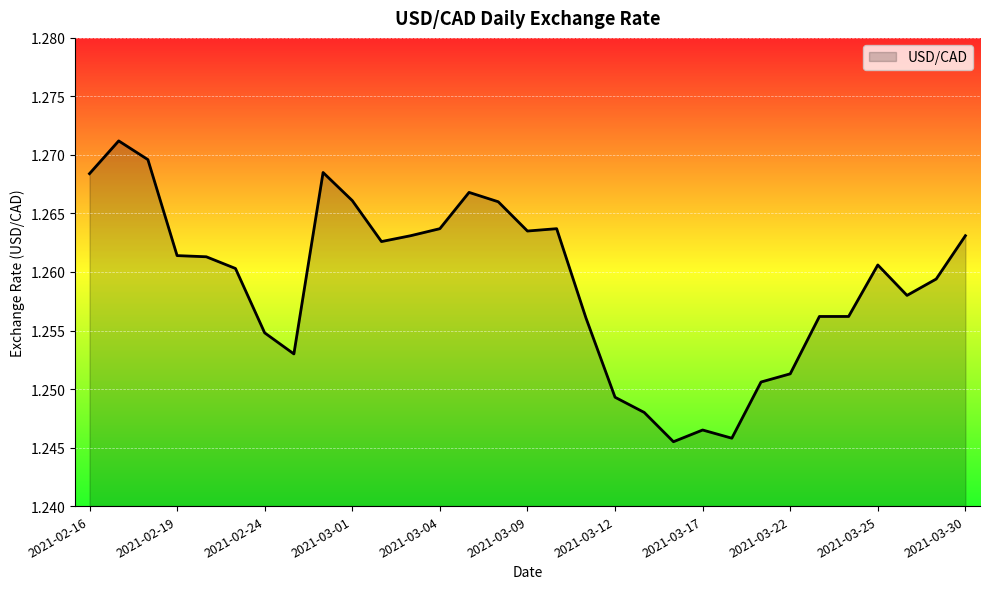

Count the number of data series in this chart.

1